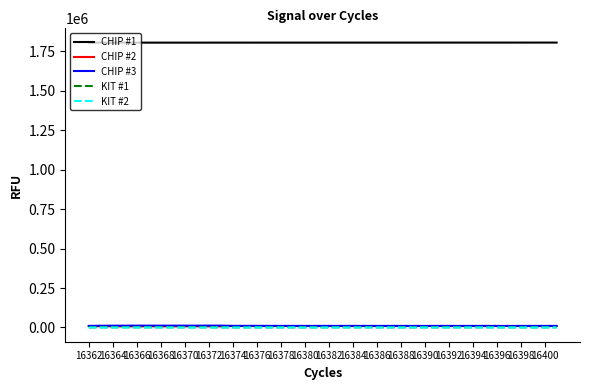

True or false: KIT #2 and KIT #1 cross at least once.

False